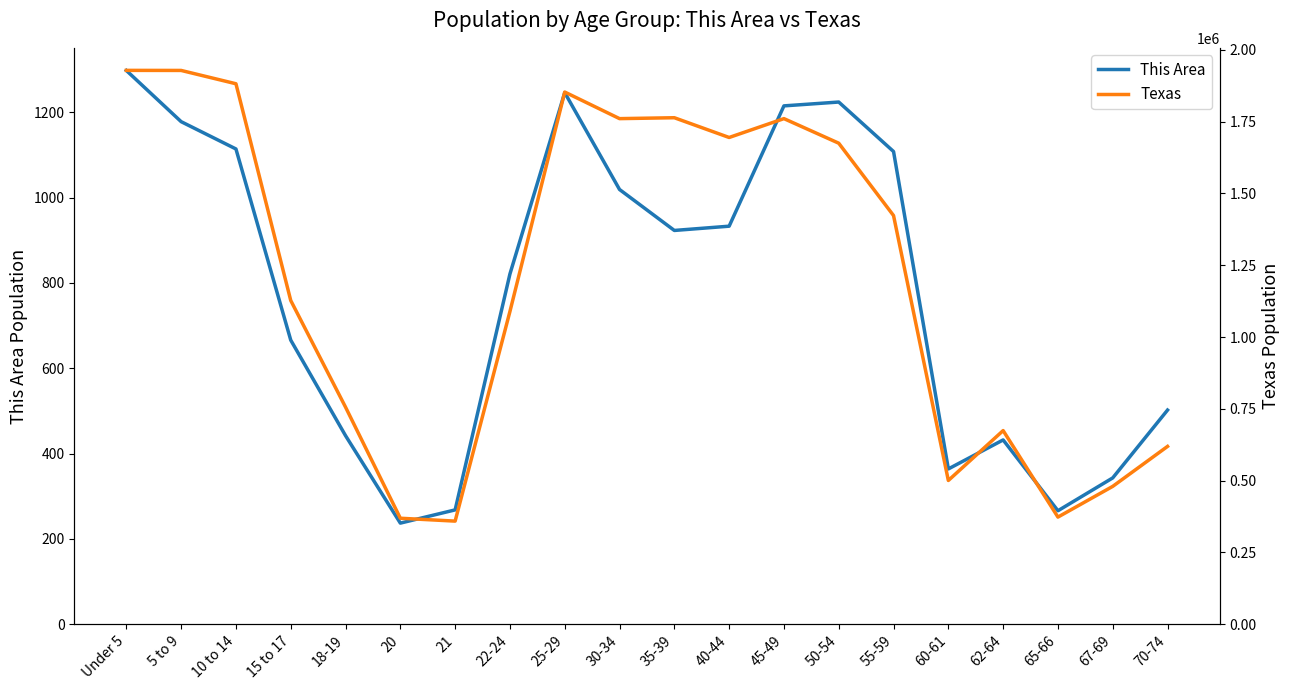

Between 18-19 and 30-34, which is larger?

30-34